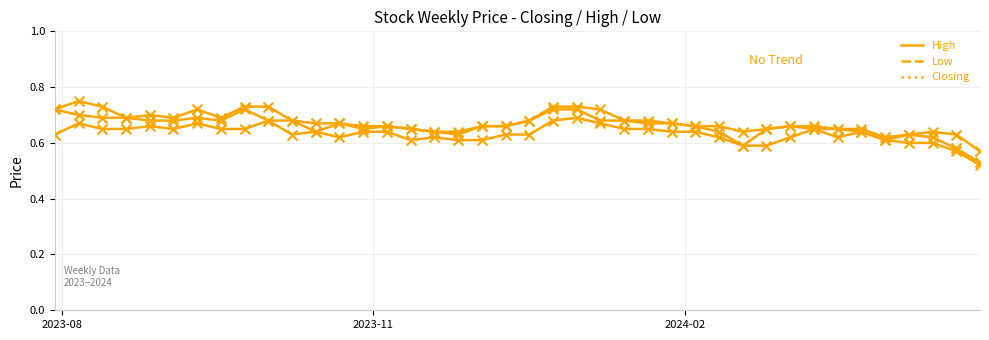

Is this an area chart (filled region under the line)?

No